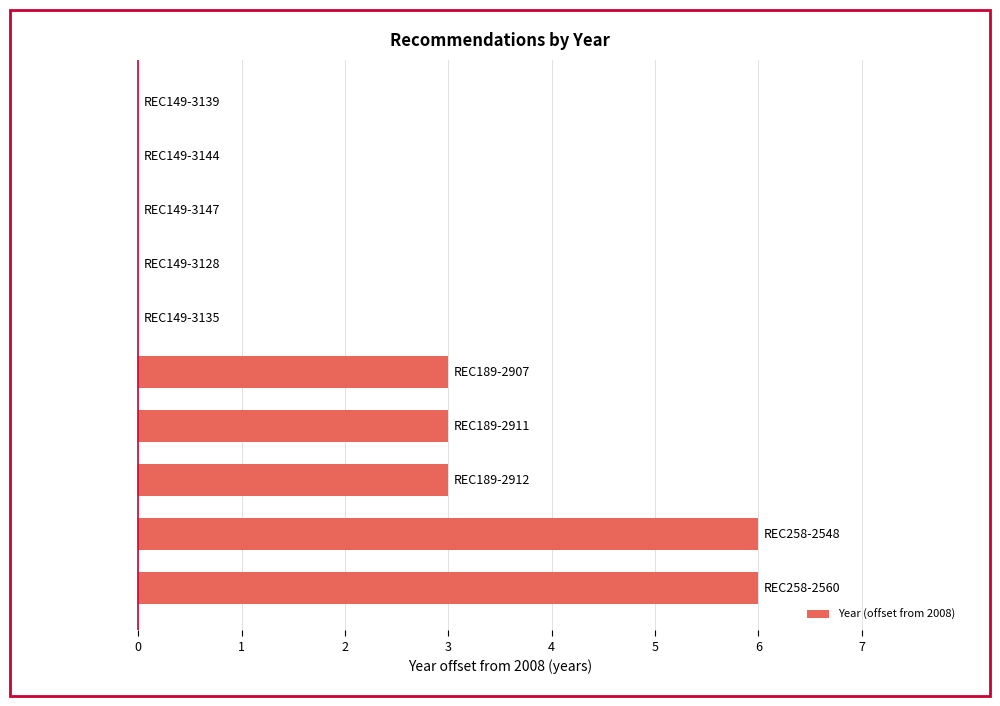

What is the sum of all values?

21